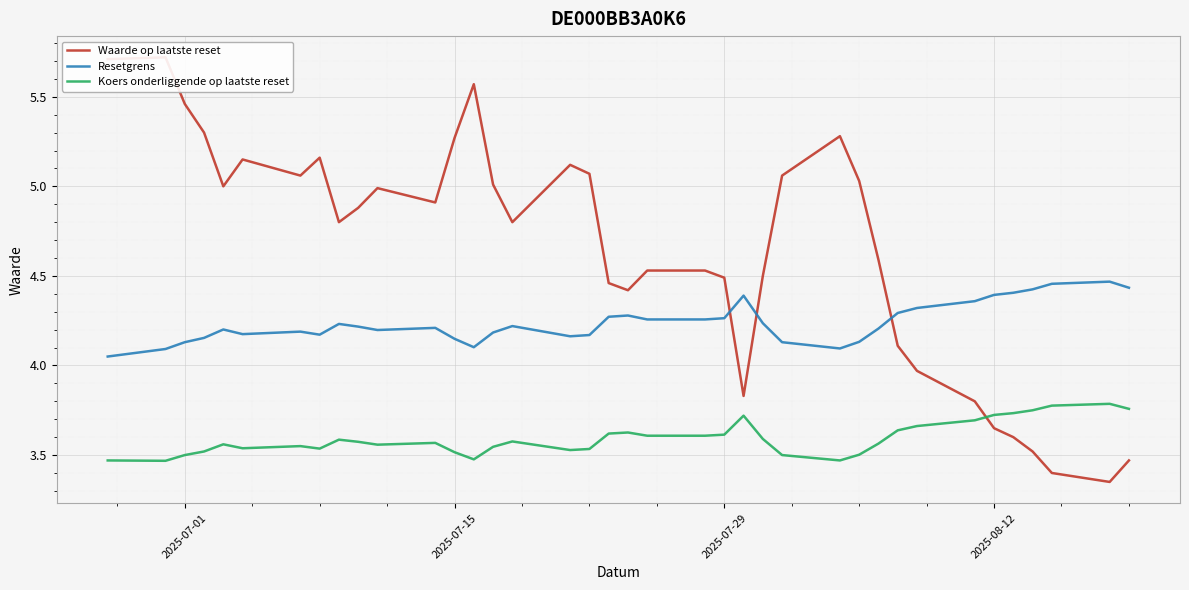

How many distinct data groups are displayed?

3